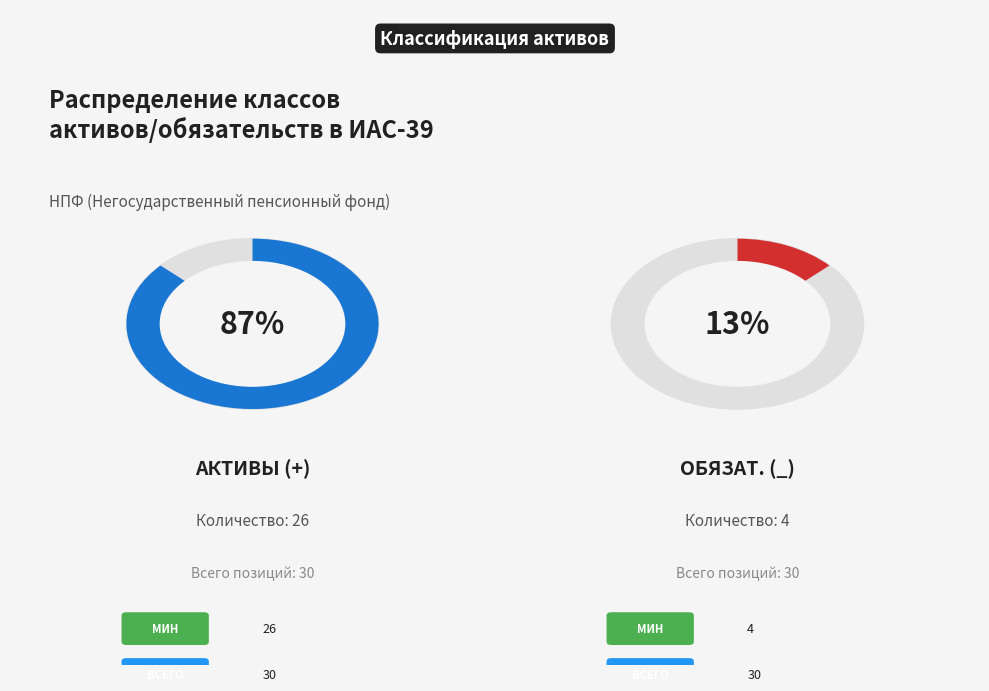

Between + and _, which is larger?

+